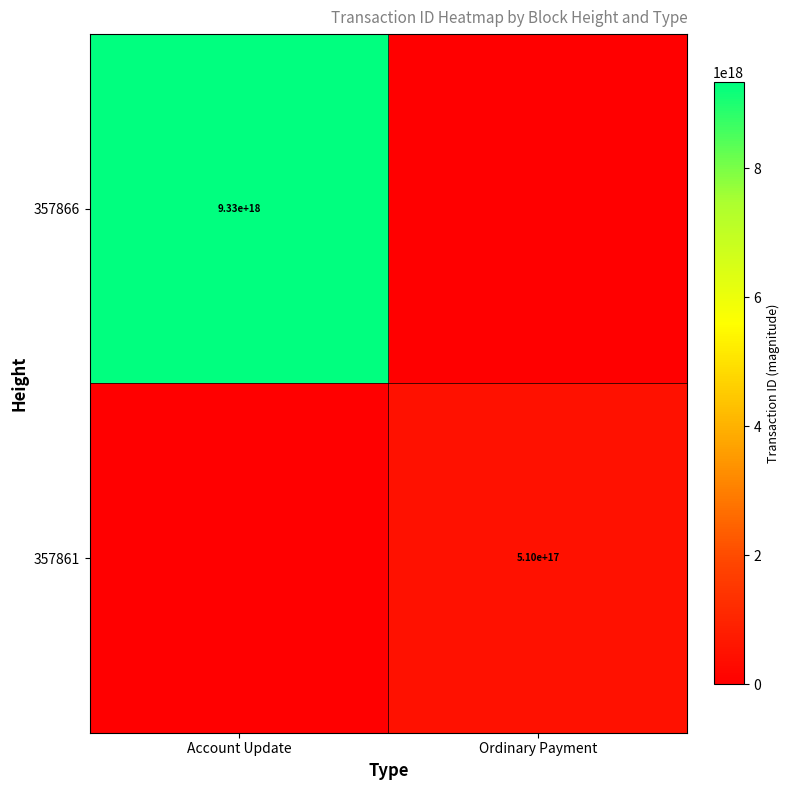

The 357866 series shows 9330000000000000000 at Account Update. True or false?

True